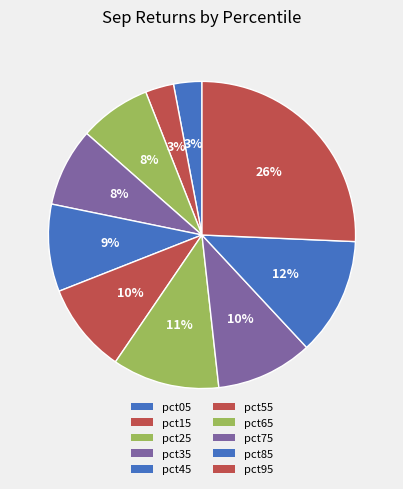

What percentage is the pct85 slice, to the nearest percent?

12%